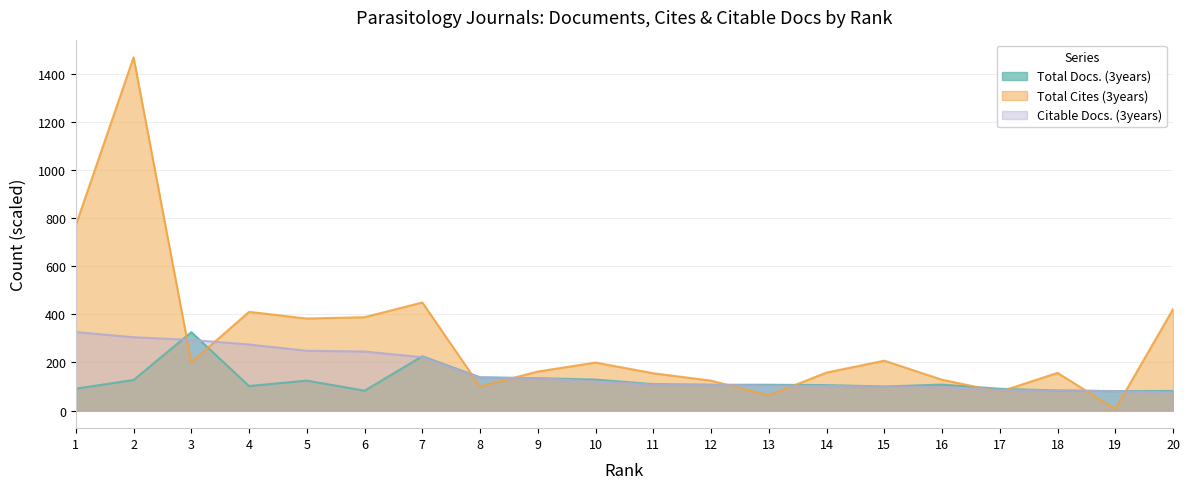

At which label does Total Docs. (3years) reach its peak?

3